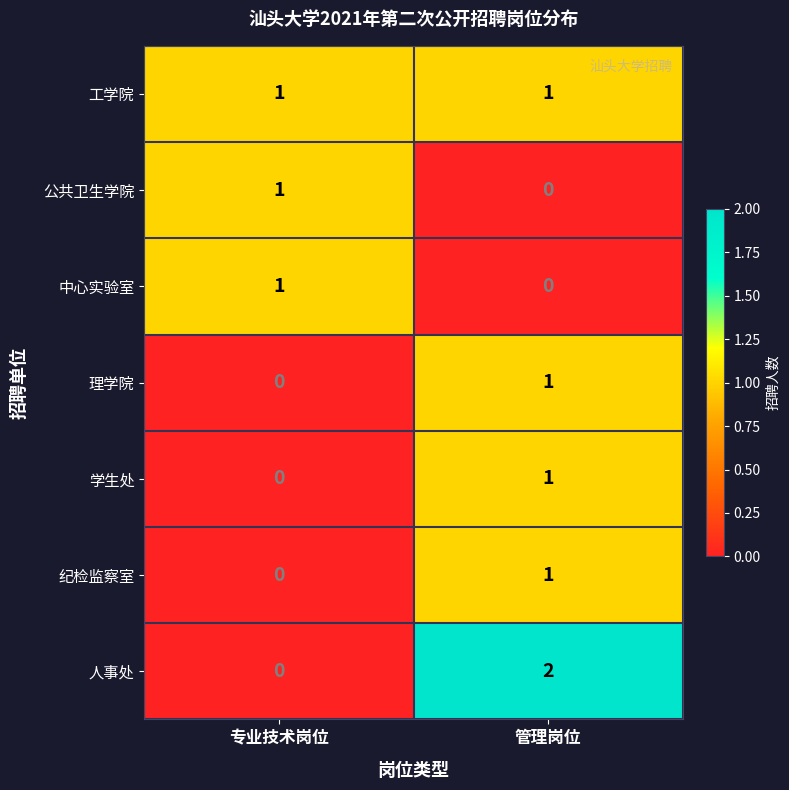

The 纪检监察室 series shows 1 at 管理岗位. True or false?

True